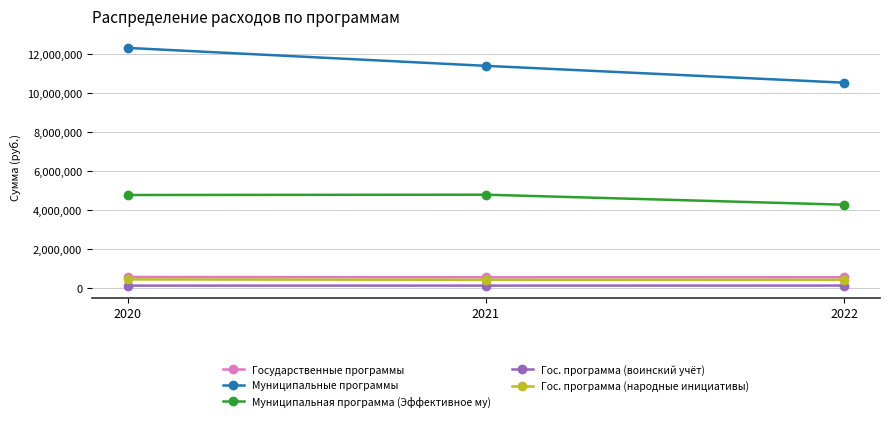

What is the minimum value for Гос. программа (народные инициативы)?

424360.0